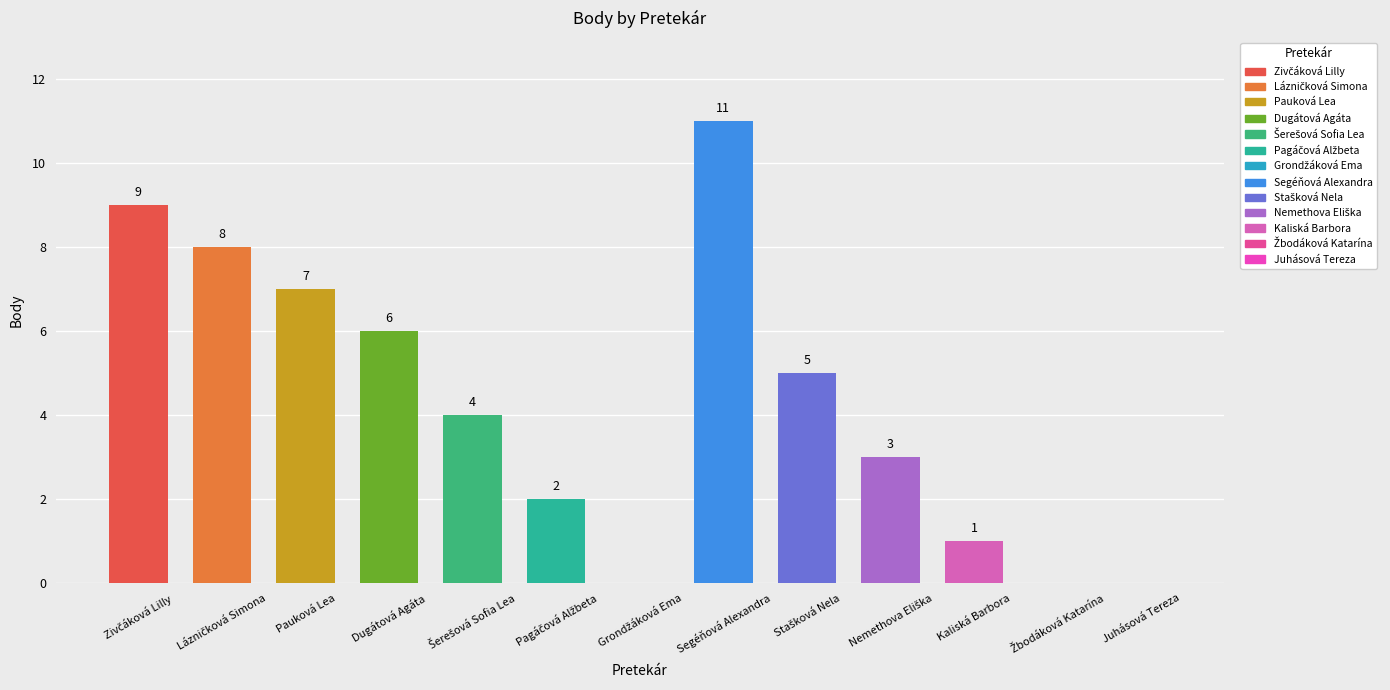

Between Pauková Lea and Kaliská Barbora, which is larger?

Pauková Lea